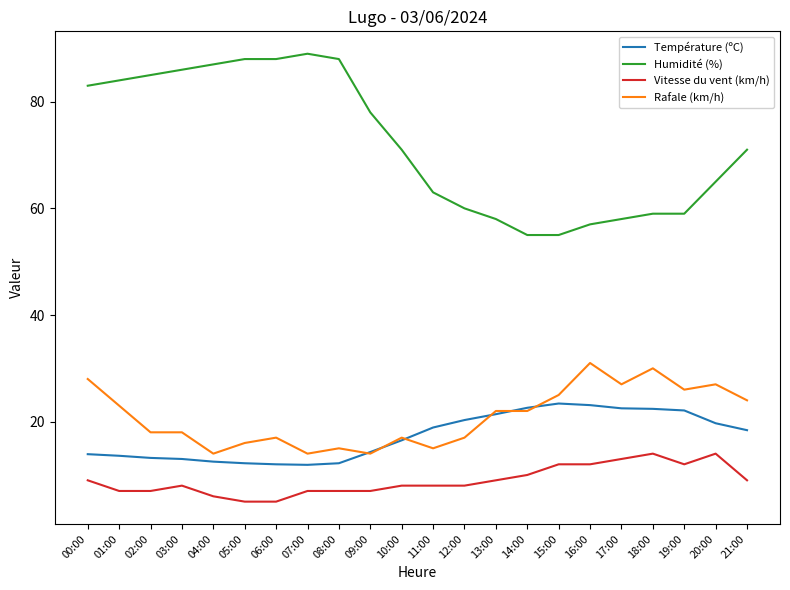

What is the difference between the maximum and minimum values in the Rafale (km/h) series?

17.0